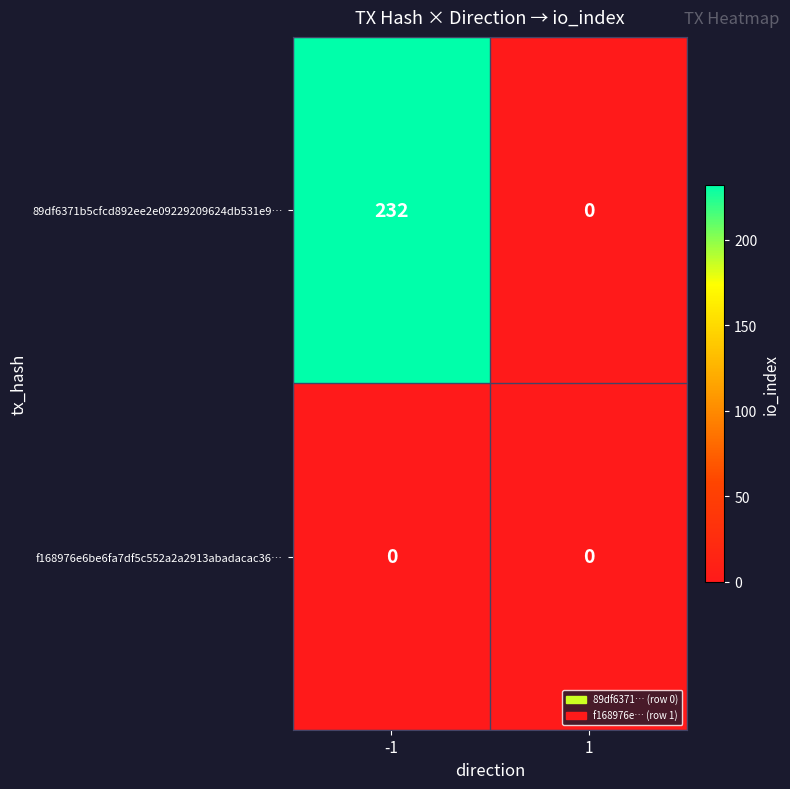

Which series has the widest spread of values?

89df6371b5cfcd892ee2e09229209624db531e9…